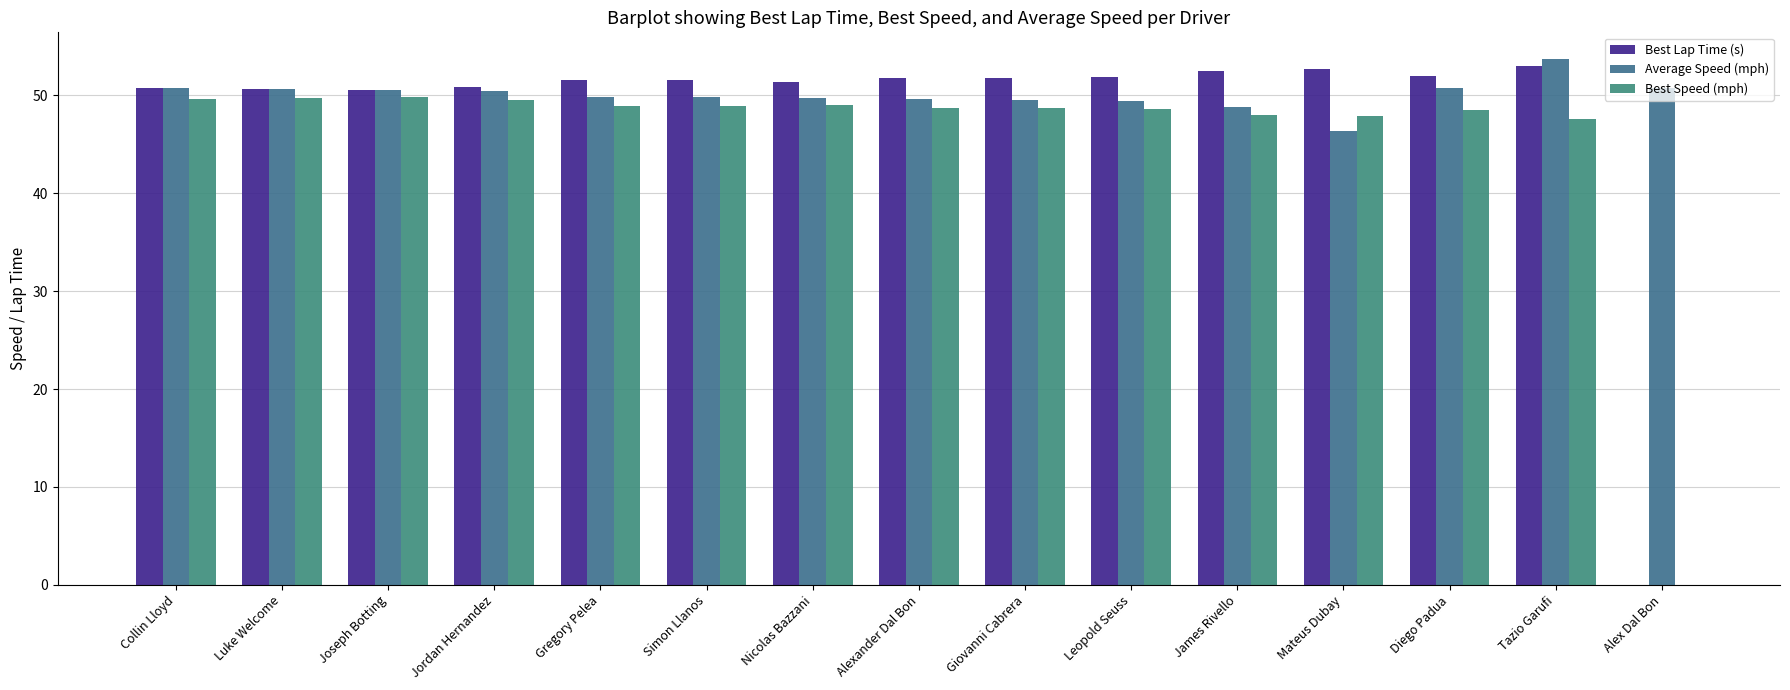

How many groups of bars are there?

15